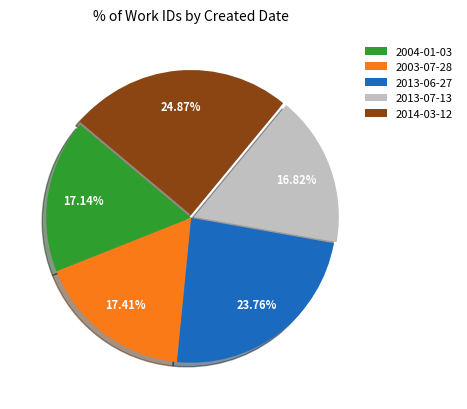

What percentage is NOT represented by 2013-06-27?

76.2%